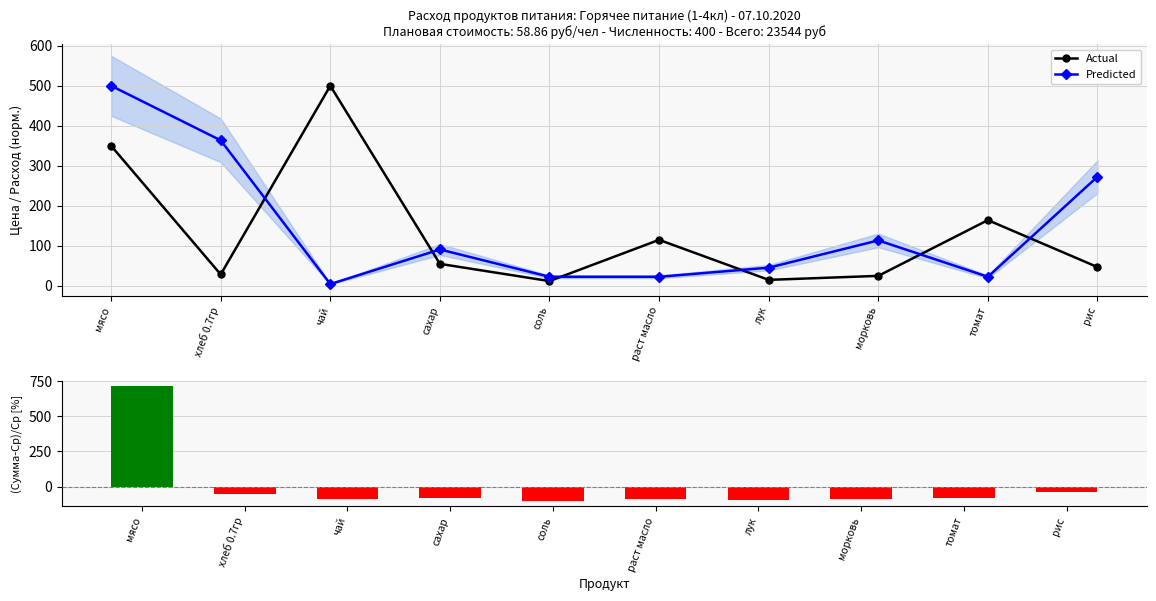

What is the label of the 8th bar from the right?

чай